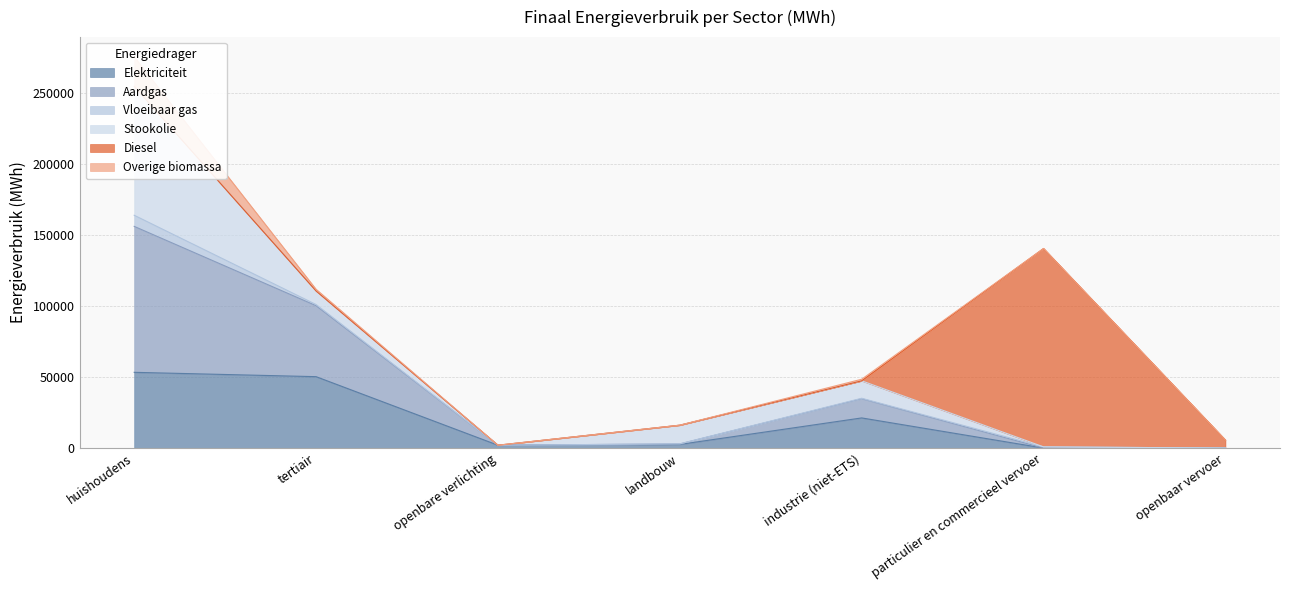

Count the number of data series in this chart.

6